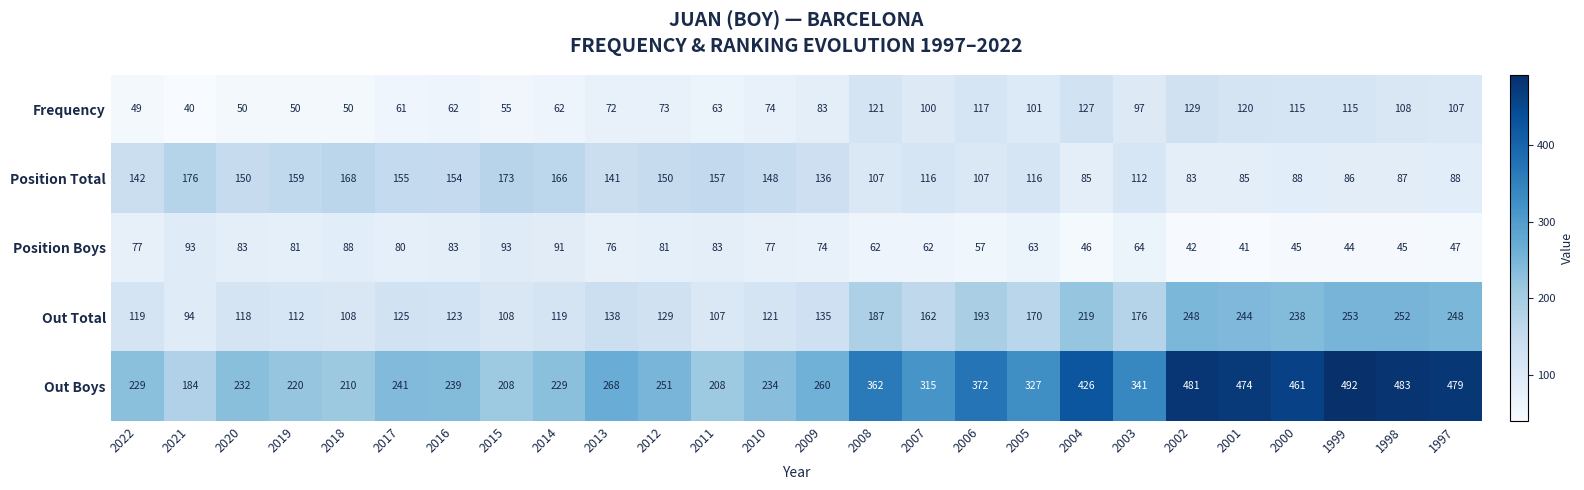

At how many categories does at least one series exceed 180?

26